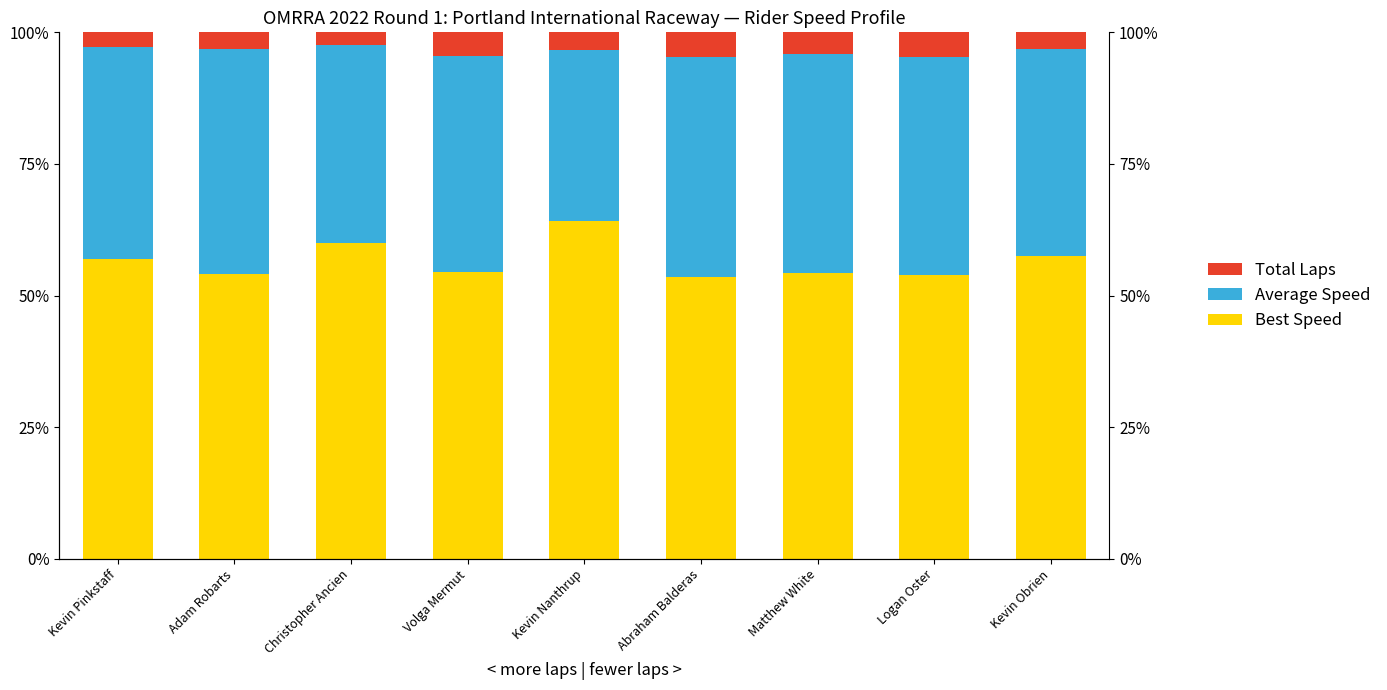

What is the maximum value shown in the chart?

64.1